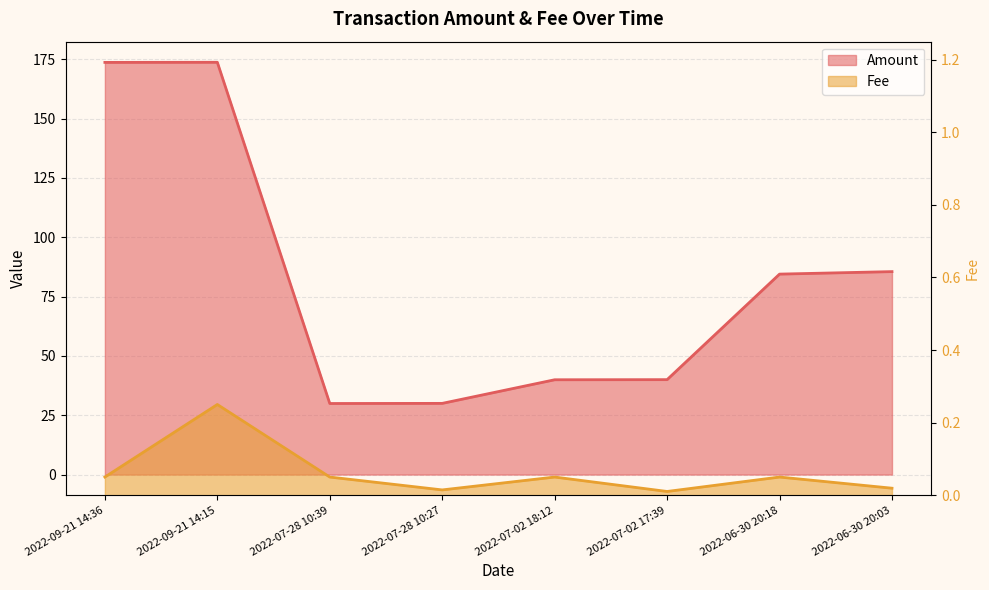

The value of Amount at 2022-07-02 18:12 is 40.0. True or false?

True